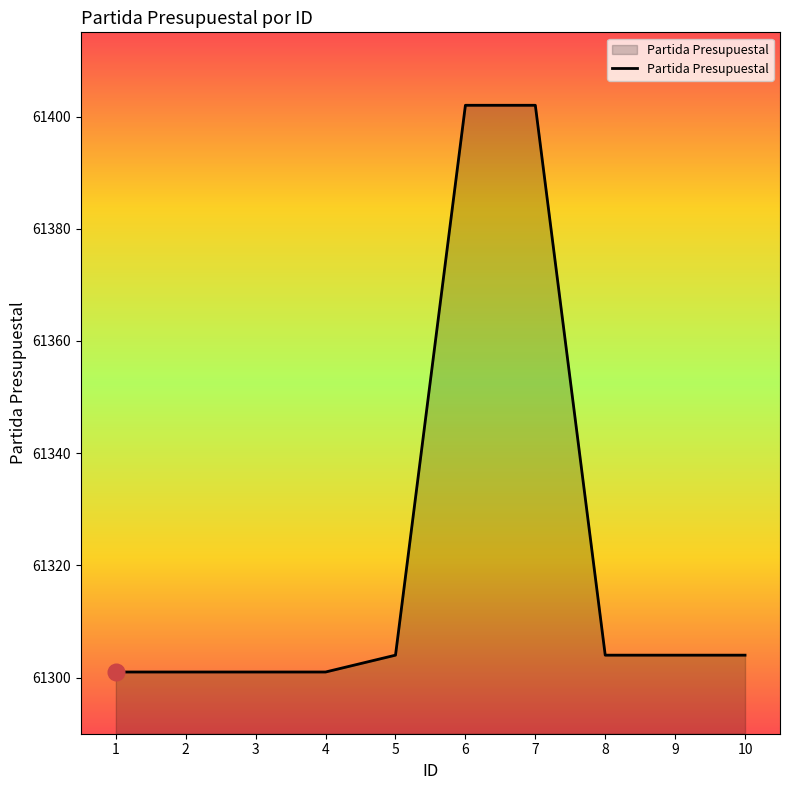

Which has a higher value, 7 or 2?

7